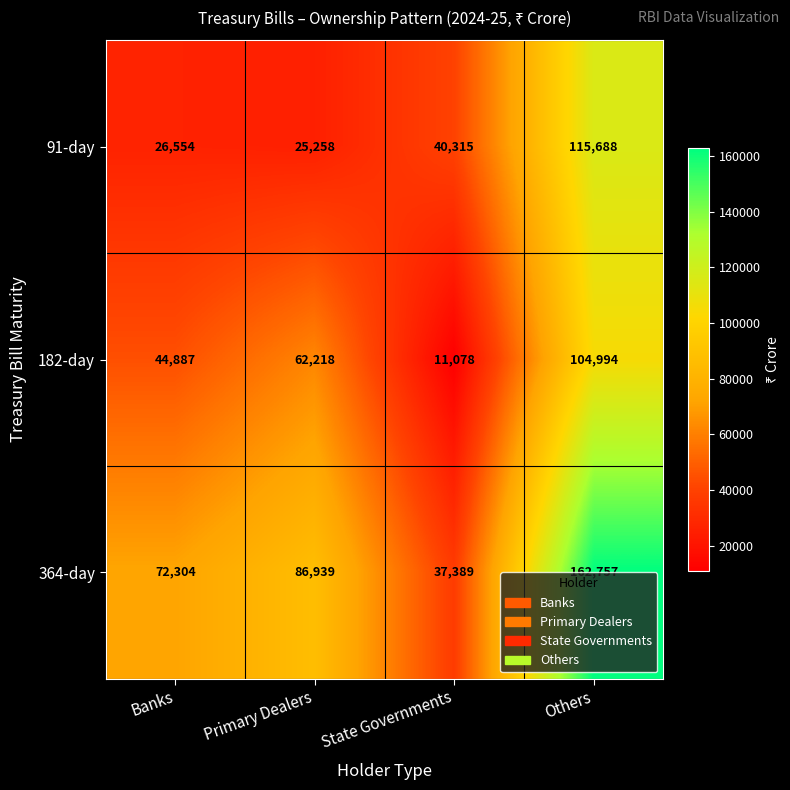

Which label corresponds to the largest value in the chart?

Others